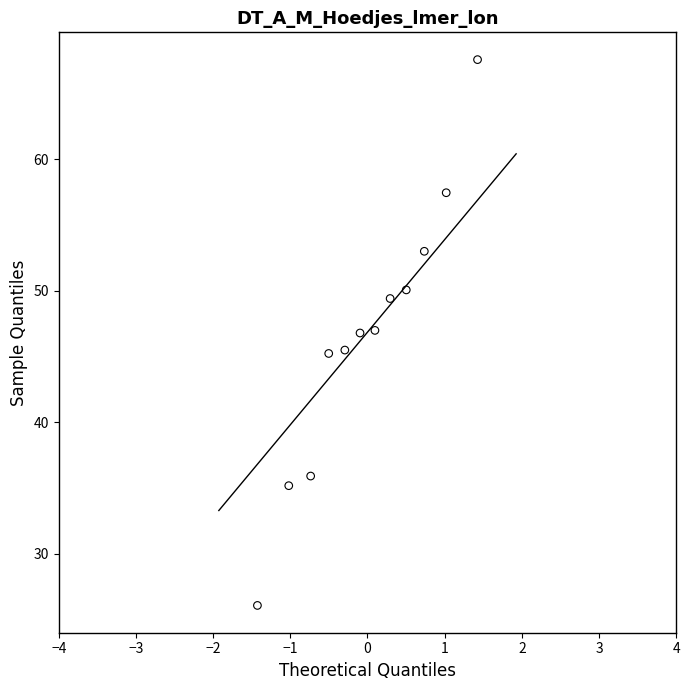

What is the average Y value?

46.6